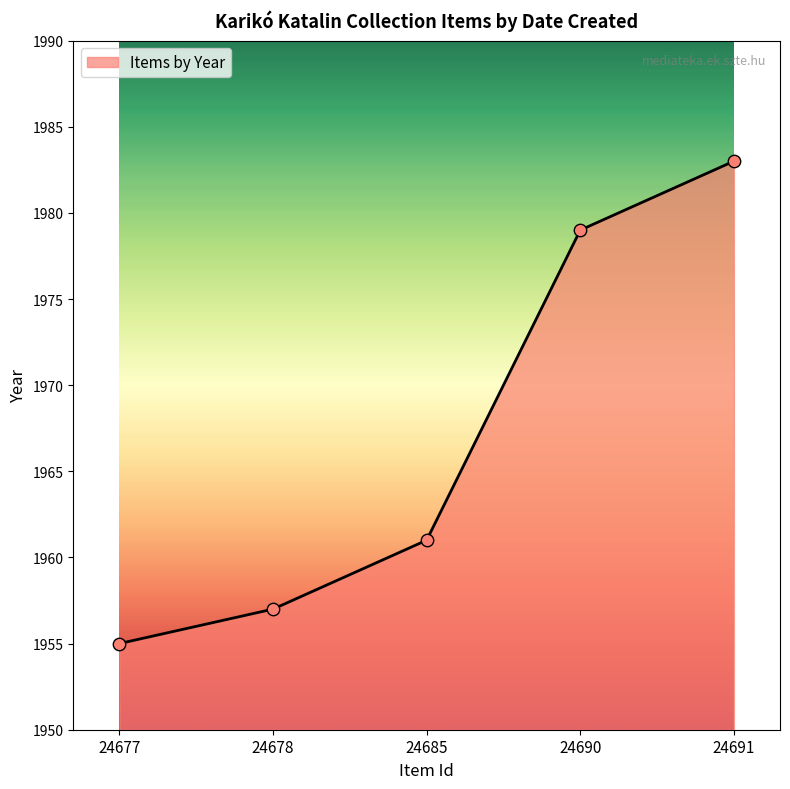

What is the change in value from 24690 to 24691?

+4